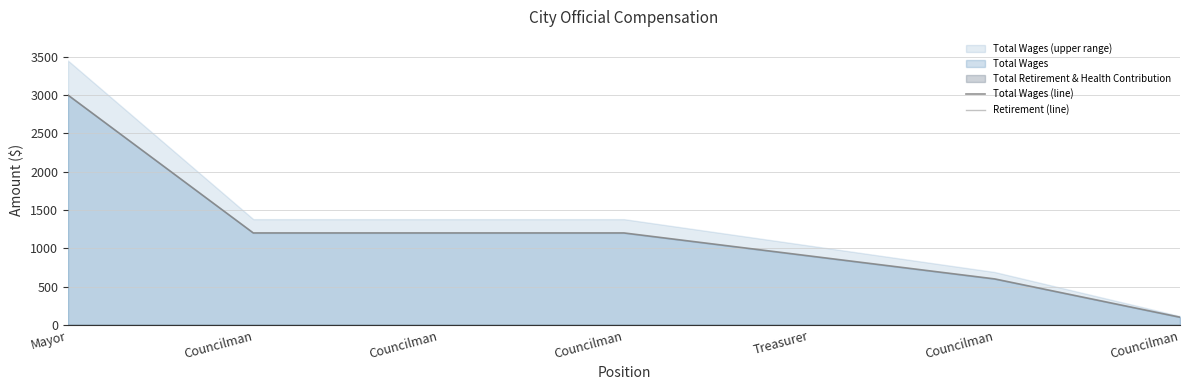

What is the maximum value for Total Wages (line)?

3000